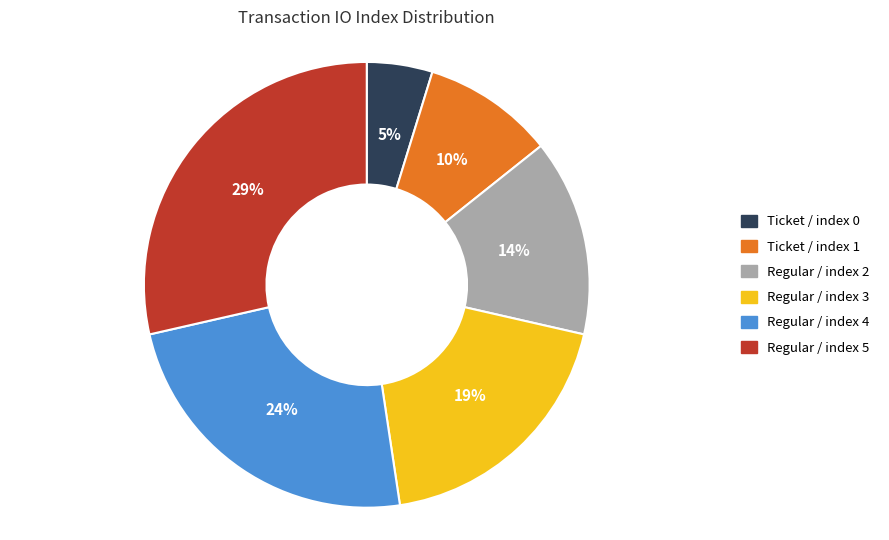

Do Ticket / index 1 and Regular / index 5 together represent more than half of the pie?

No